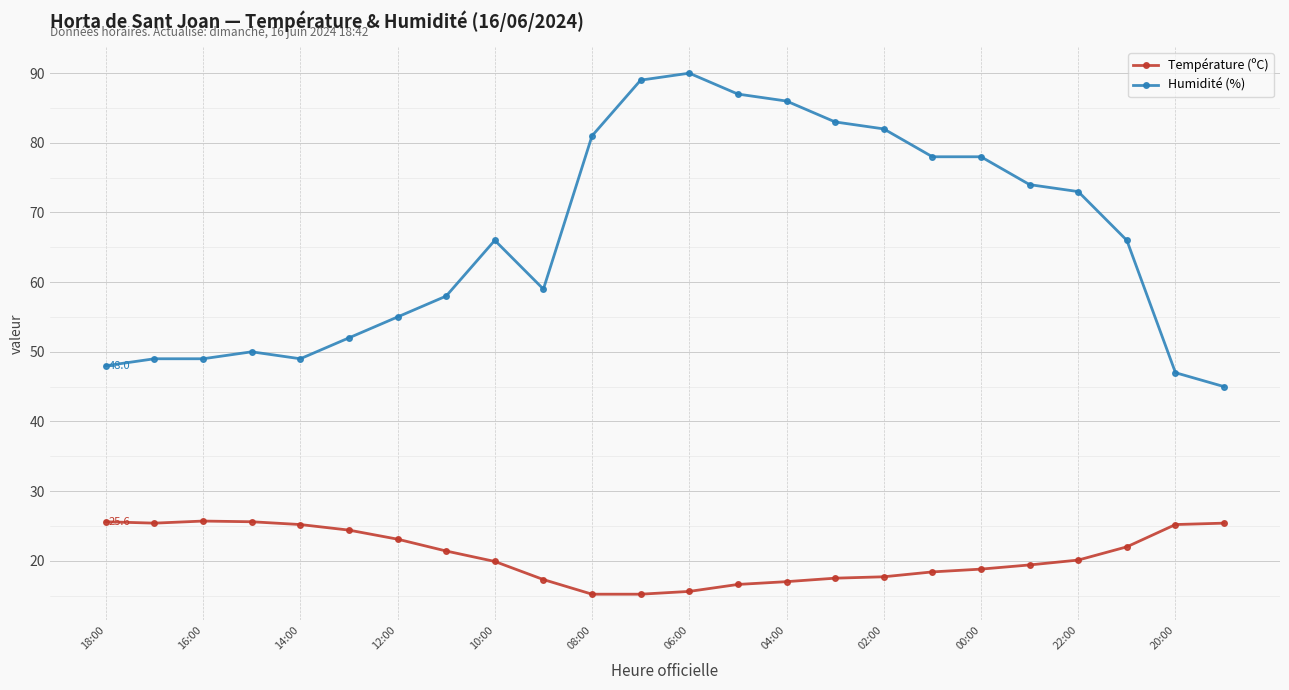

What is the maximum value for Température (ºC)?

25.7